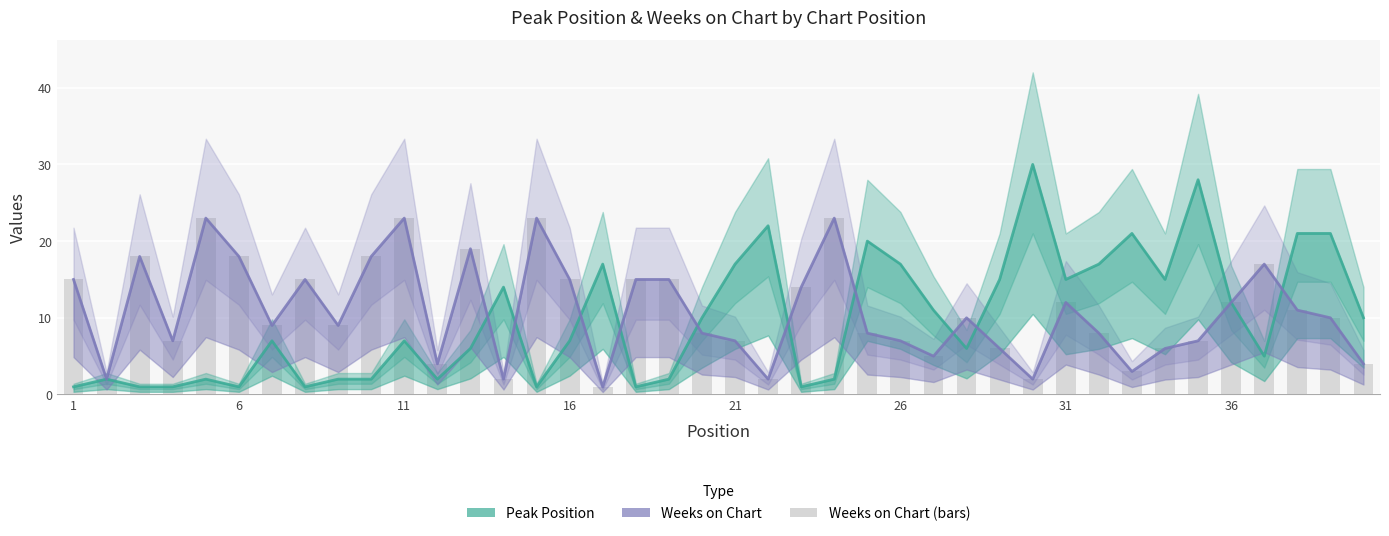

Does the chart contain any negative values?

No